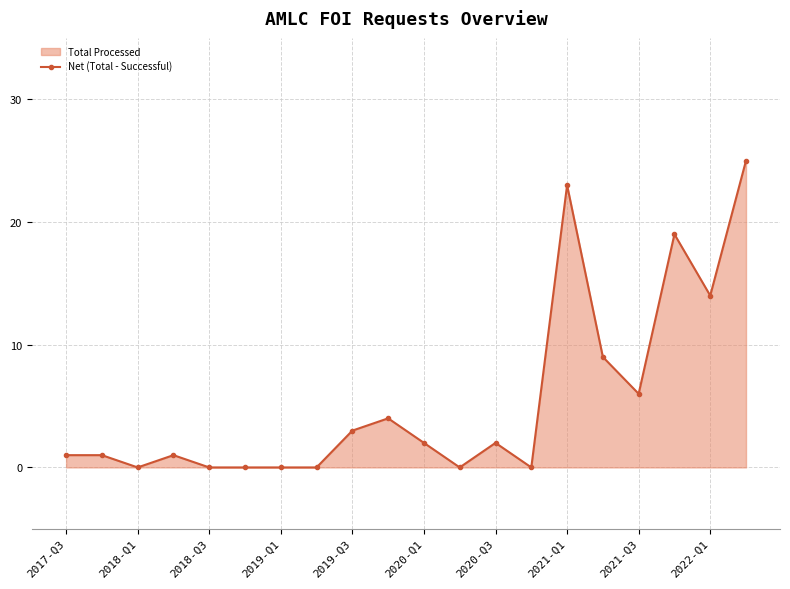

At which category does Net (Total - Successful) reach its first local valley?

2018-Q1